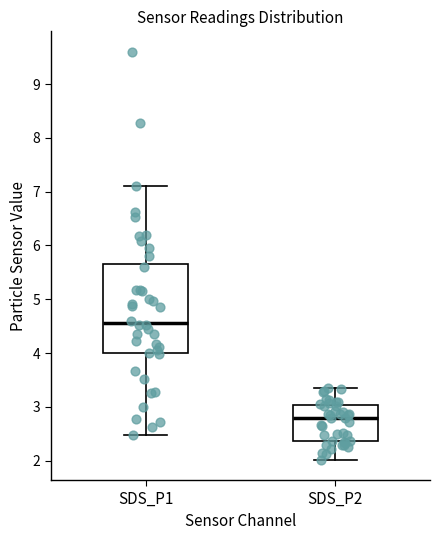

Reading left to right, read every box against the y-axis: the position of its median line, the range the box covers, and the ends of its whiskers. The values are not printed on the chart, so give them approximately, as read against the axis.

SDS_P1: median 4.6, box 4.0 to 5.7, whiskers 2.5 to 7.1
SDS_P2: median 2.8, box 2.4 to 3.0, whiskers 2.0 to 3.4